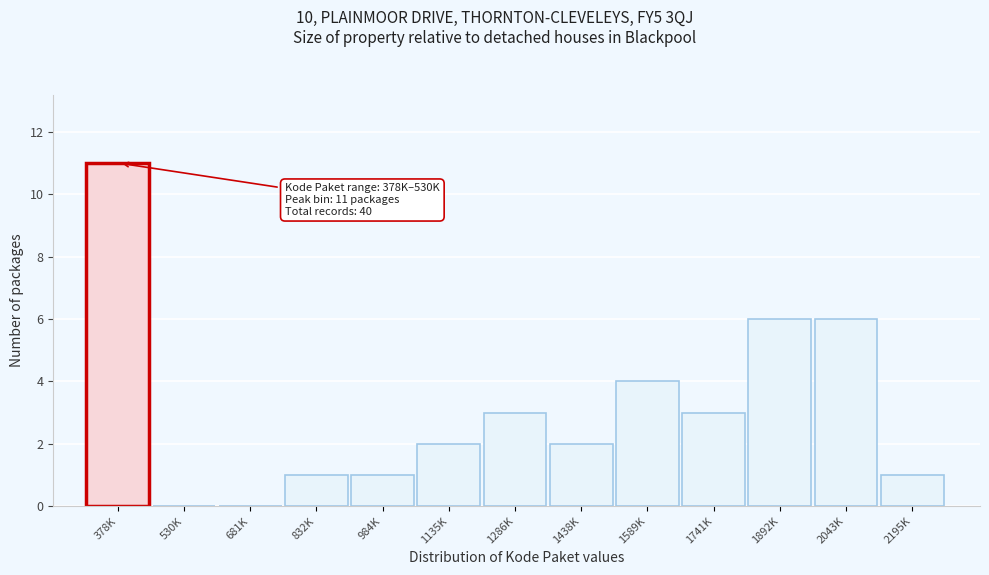

Reading left to right, list all the values displayed in this chart.

378K=11	530K=0	681K=0	832K=1	984K=1	1135K=2	1286K=3	1438K=2	1589K=4	1741K=3	1892K=6	2043K=6	2195K=1